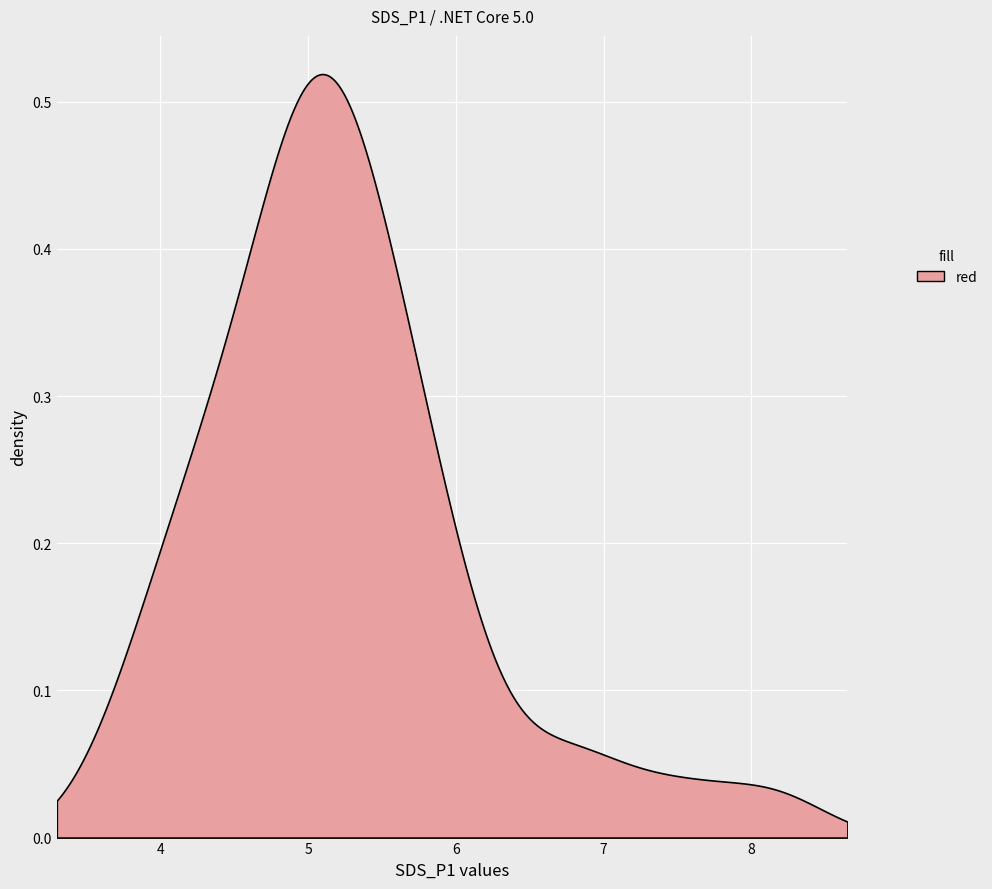

How many data points does each series have?

40